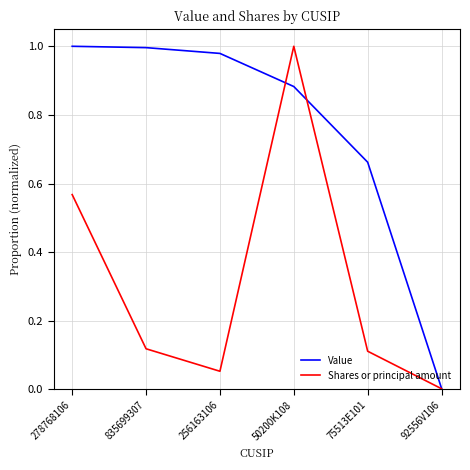

The value of Value at 92556V106 is 0.0. True or false?

True